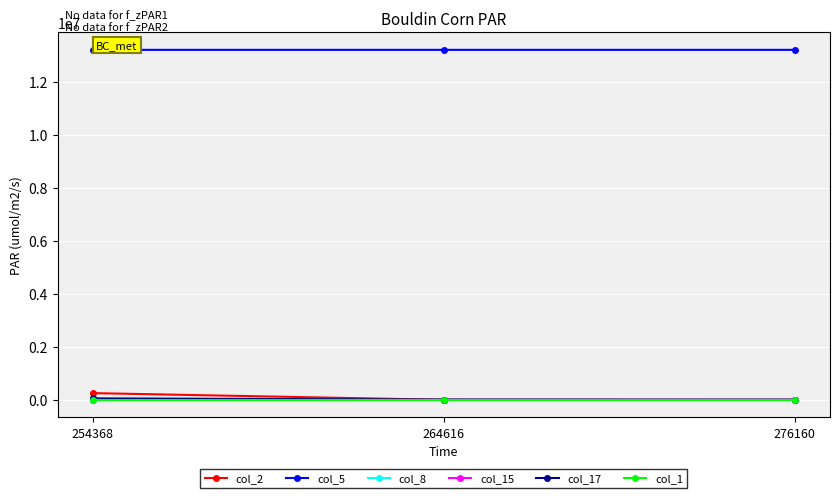

The value of col_5 at 276160 is 17954173. True or false?

False